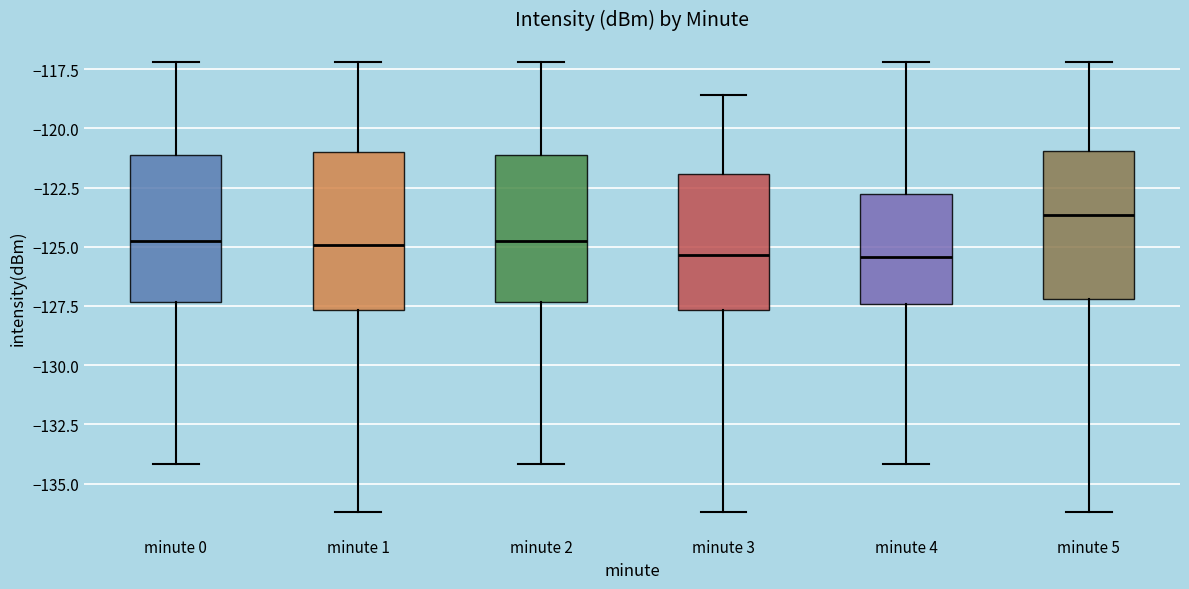

Reading left to right, transcribe this box plot: for each box, give where its median line is, the range the box spans, and where its two whiskers end, as read against the y-axis. The values are not printed on the chart, so give them approximately, as read against the axis.

minute 0: median -124.5, box -127.5 to -121.0, whiskers -134.0 to -117.0
minute 1: median -125.0, box -127.5 to -121.0, whiskers -136.0 to -117.0
minute 2: median -124.5, box -127.5 to -121.0, whiskers -134.0 to -117.0
minute 3: median -125.5, box -127.5 to -122.0, whiskers -136.0 to -118.5
minute 4: median -125.5, box -127.5 to -123.0, whiskers -134.0 to -117.0
minute 5: median -123.5, box -127.0 to -121.0, whiskers -136.0 to -117.0